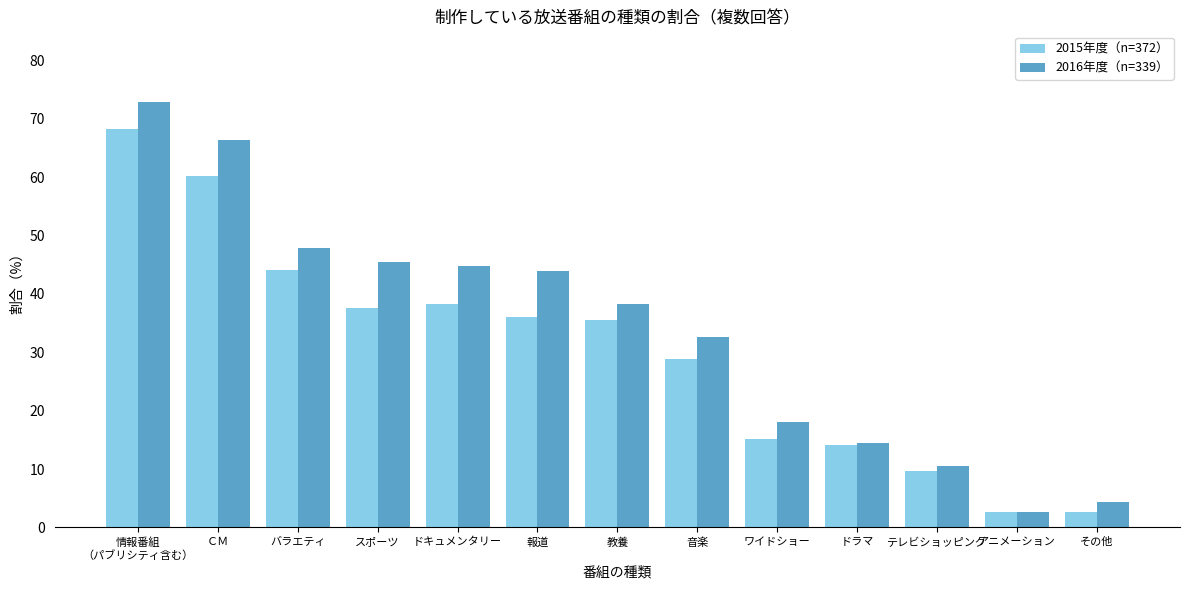

What is the label of the 8th bar from the right?

報道